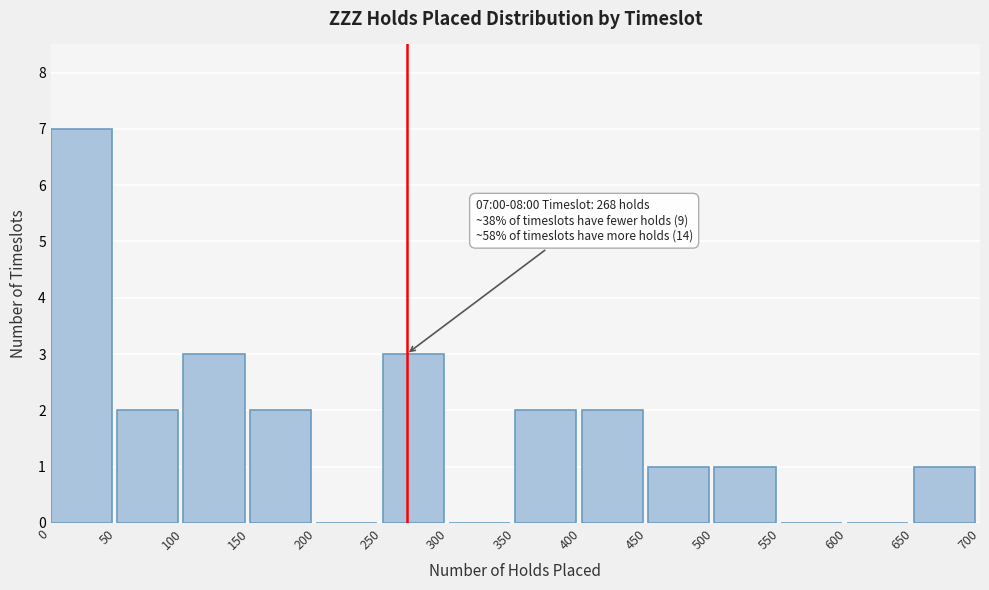

Over which range of the x-axis is the bar tallest?

0 to 50